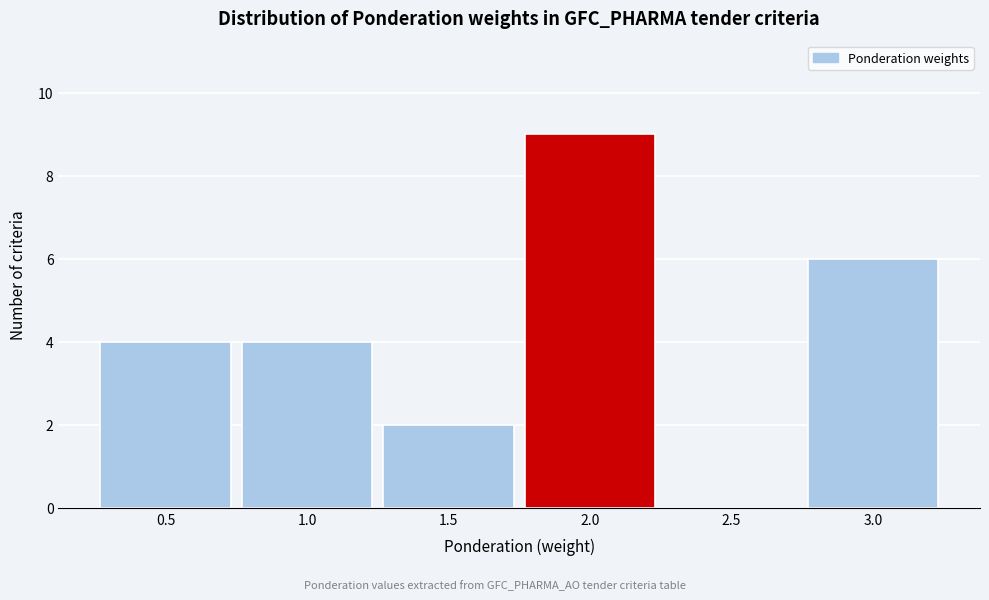

Over which range of the x-axis is the bar tallest?

1.75 to 2.25